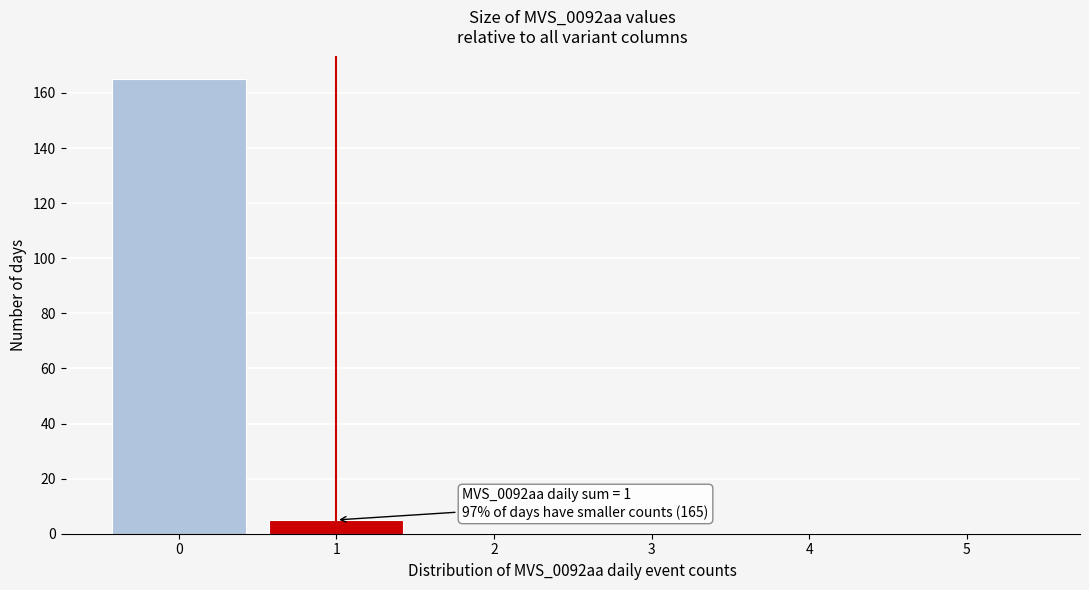

Reading left to right, transcribe all the data shown in this chart.

0=165	1=5	2=0	3=0	4=0	5=0